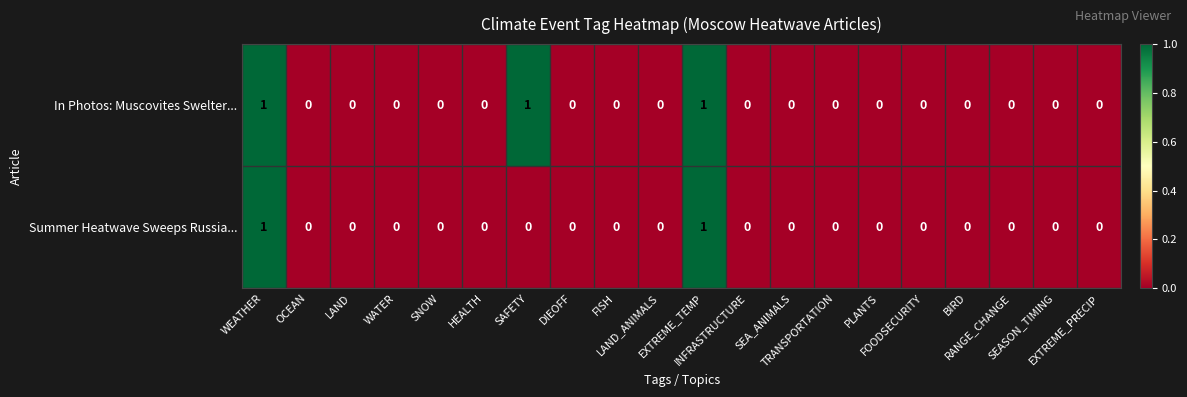

What is the sum of all In Photos: Muscovites Swelter... values?

3